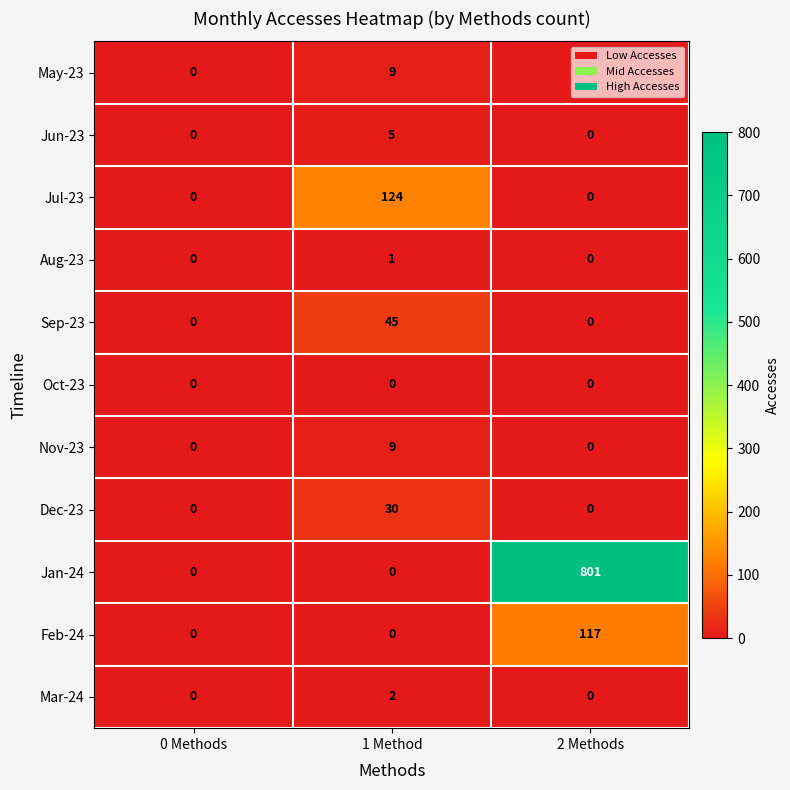

The value of Sep-23 at 1 Method is 45. True or false?

True